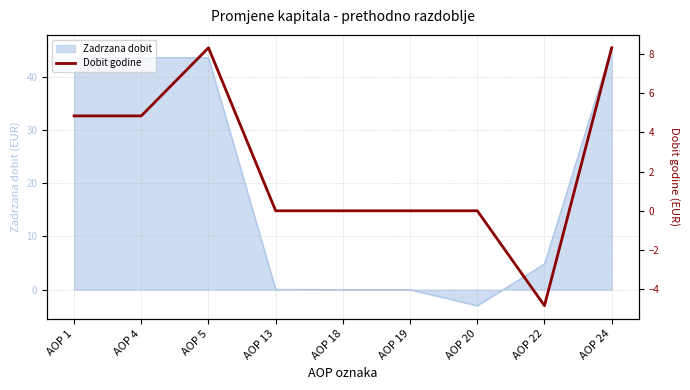

What is the maximum value for Zadrzana dobit?

45.5